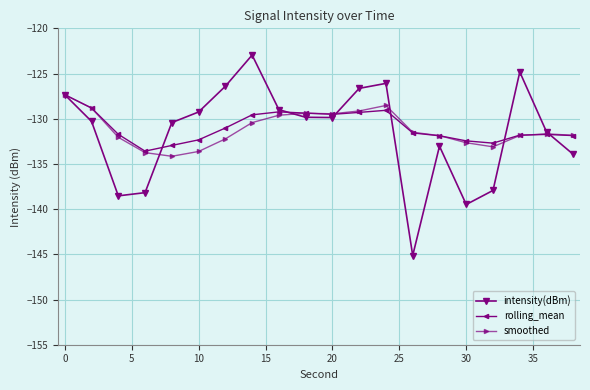

Does the chart have visible grid lines?

Yes